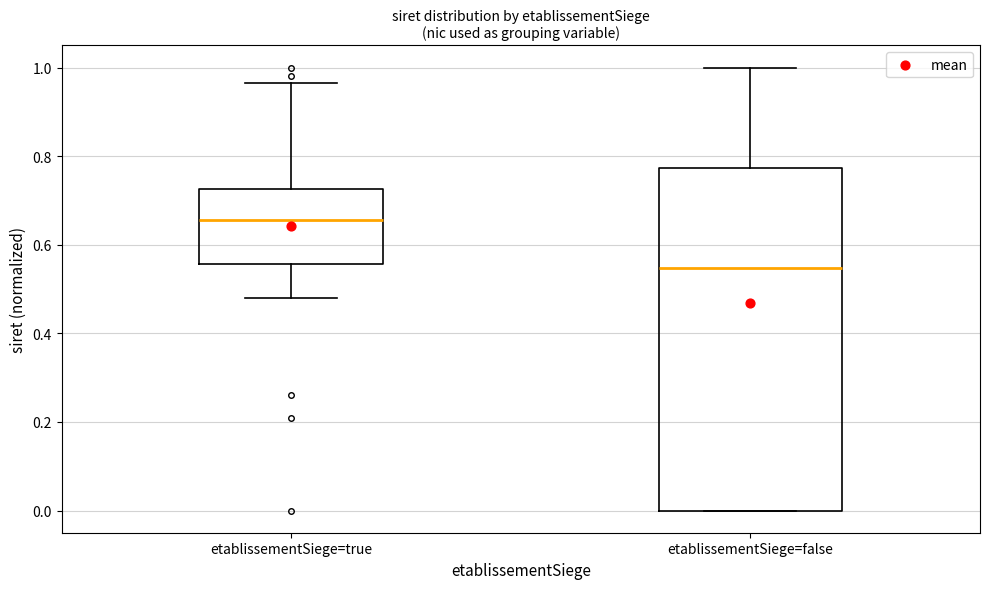

Reading left to right, read every box against the y-axis: the position of its median line, the range the box covers, and the ends of its whiskers. The values are not printed on the chart, so give them approximately, as read against the axis.

etablissementSiege=true: median 0.66, box 0.56 to 0.72, whiskers 0.48 to 0.96
etablissementSiege=false: median 0.54, box 0.00 to 0.78, whiskers 0.00 to 1.00